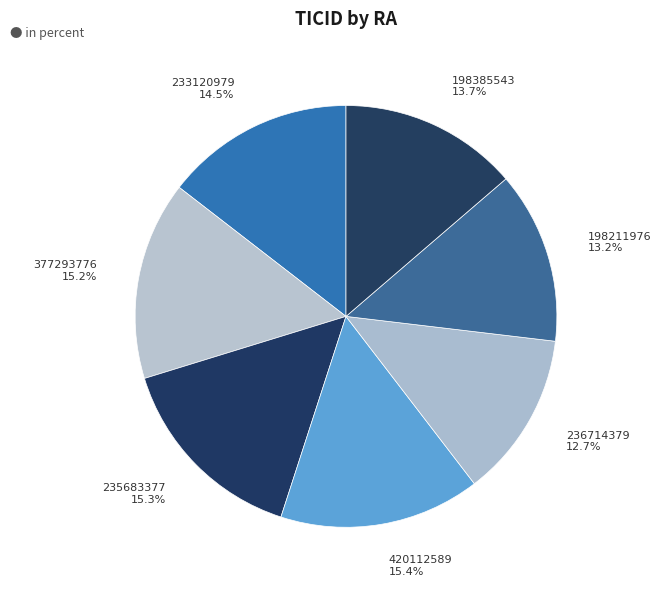

Count the number of slices in the pie.

7